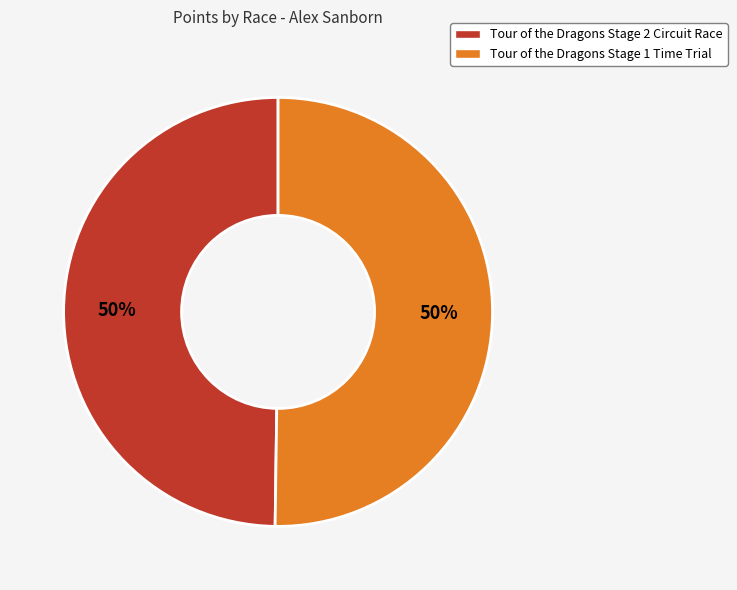

What percentage is the Tour of the Dragons Stage 1 Time Trial slice, to the nearest percent?

50%